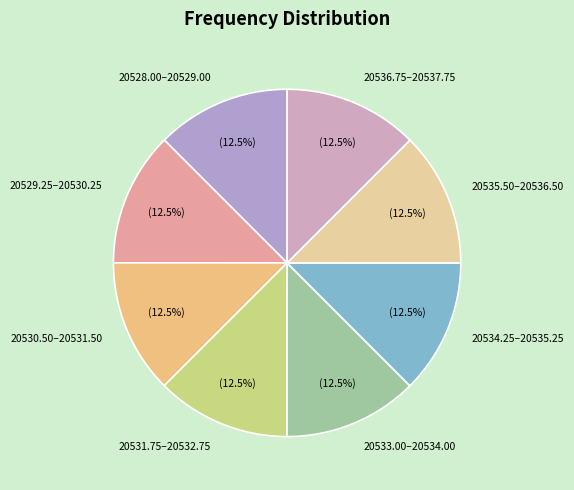

Approximately how many times larger is the value at 20531.75–20532.75 compared to 20534.25–20535.25?

1.0